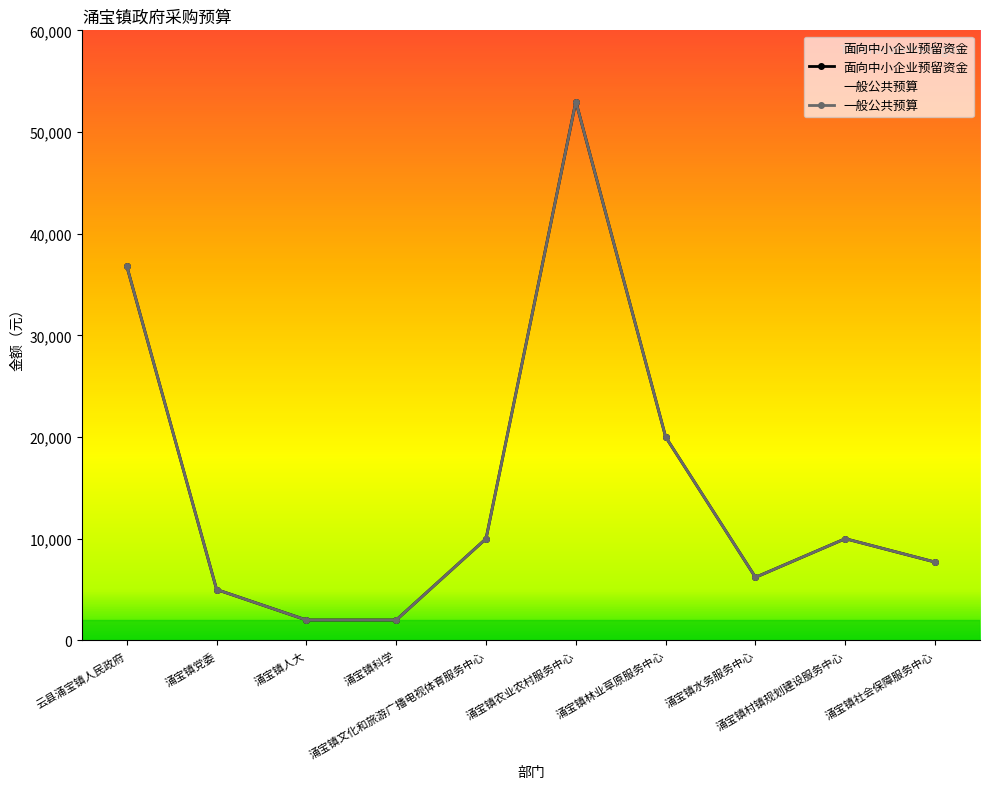

Which series has the widest spread of values?

面向中小企业预留资金